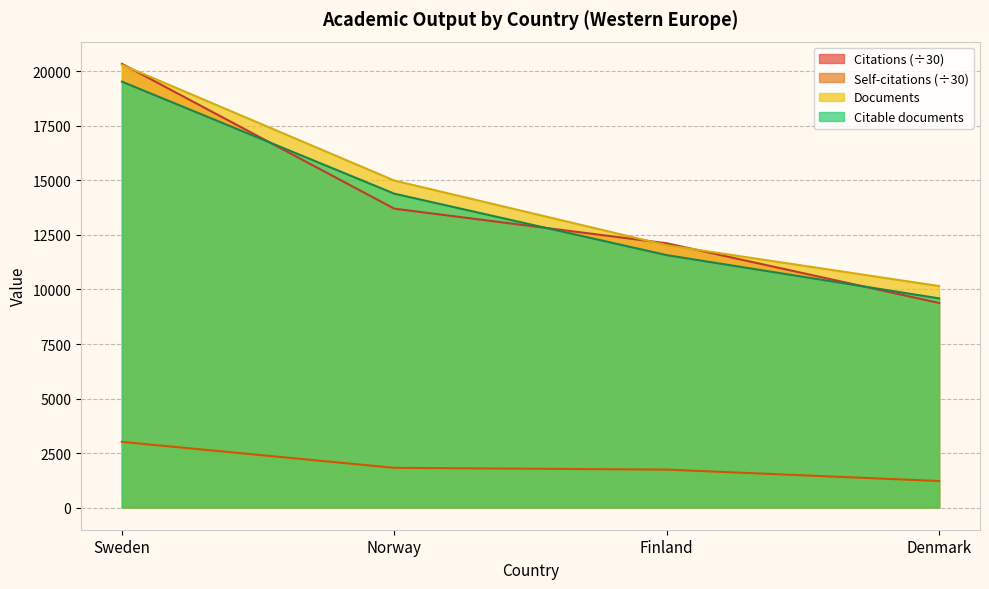

At which category is the sum across all series the highest?

Sweden